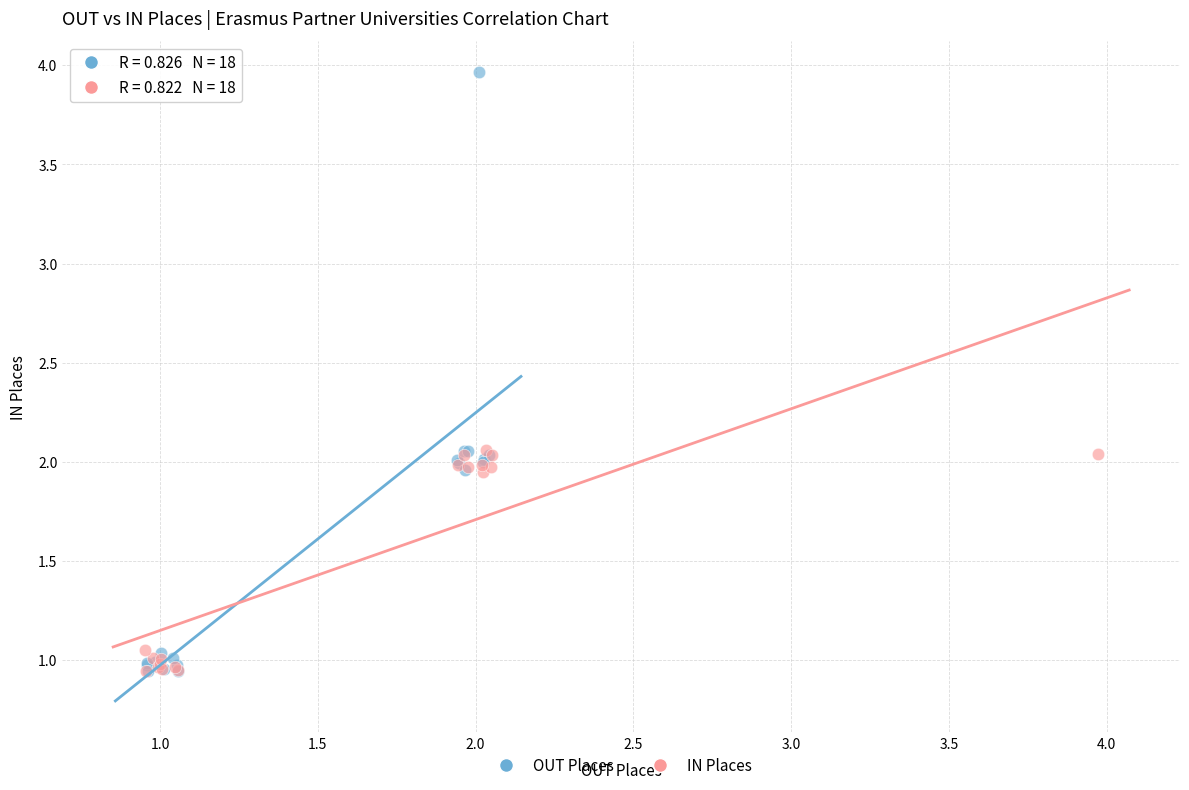

What are all the series names shown in the legend?

OUT Places, IN Places